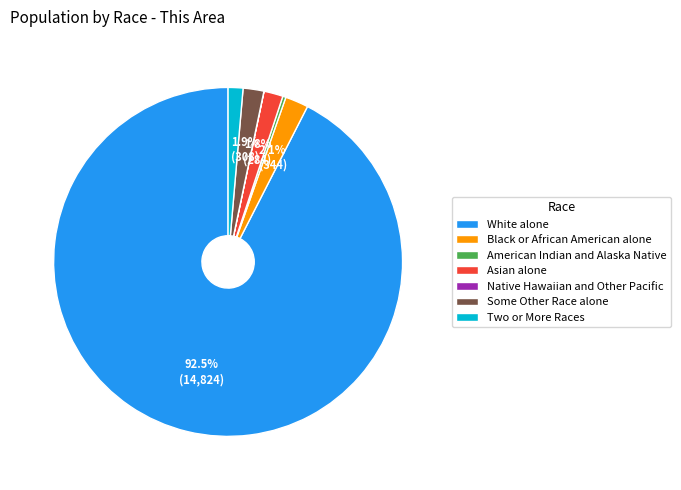

What percentage is the Some Other Race alone slice, to the nearest percent?

2%